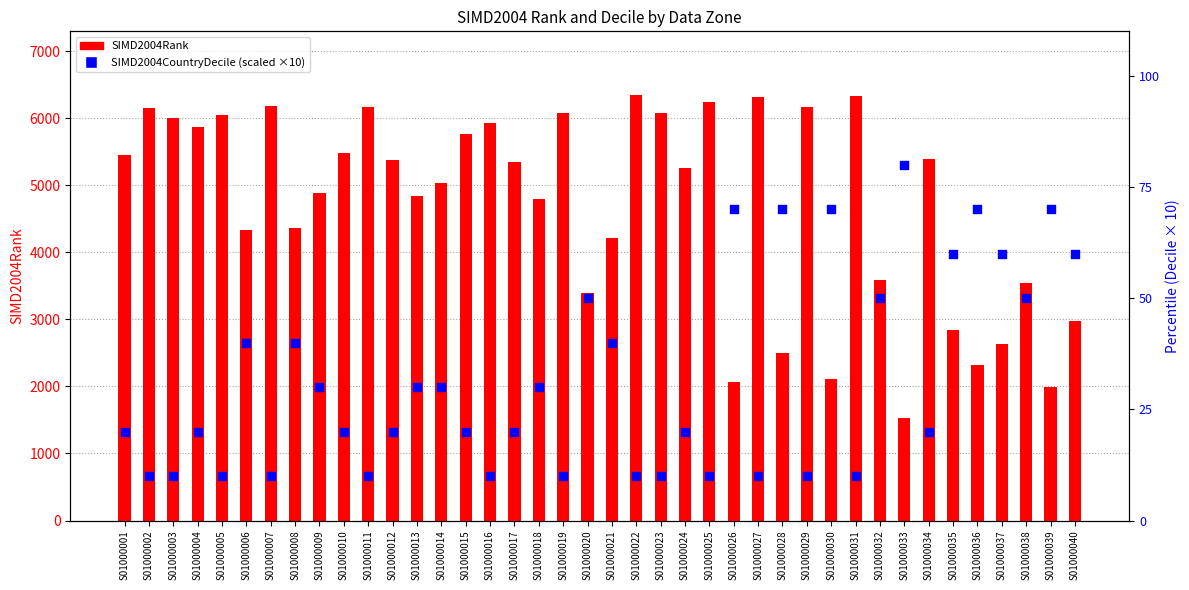

Which series has the largest Y range (max minus min)?

SIMD2004Rank